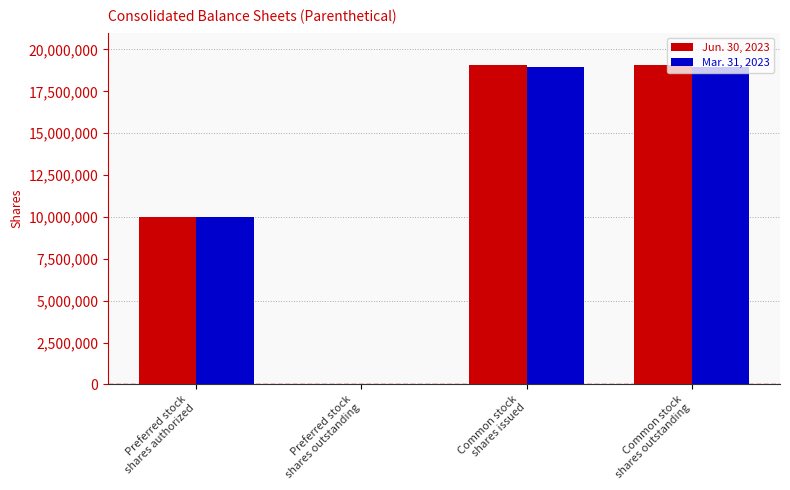

What is the maximum value shown in the chart?

19047159